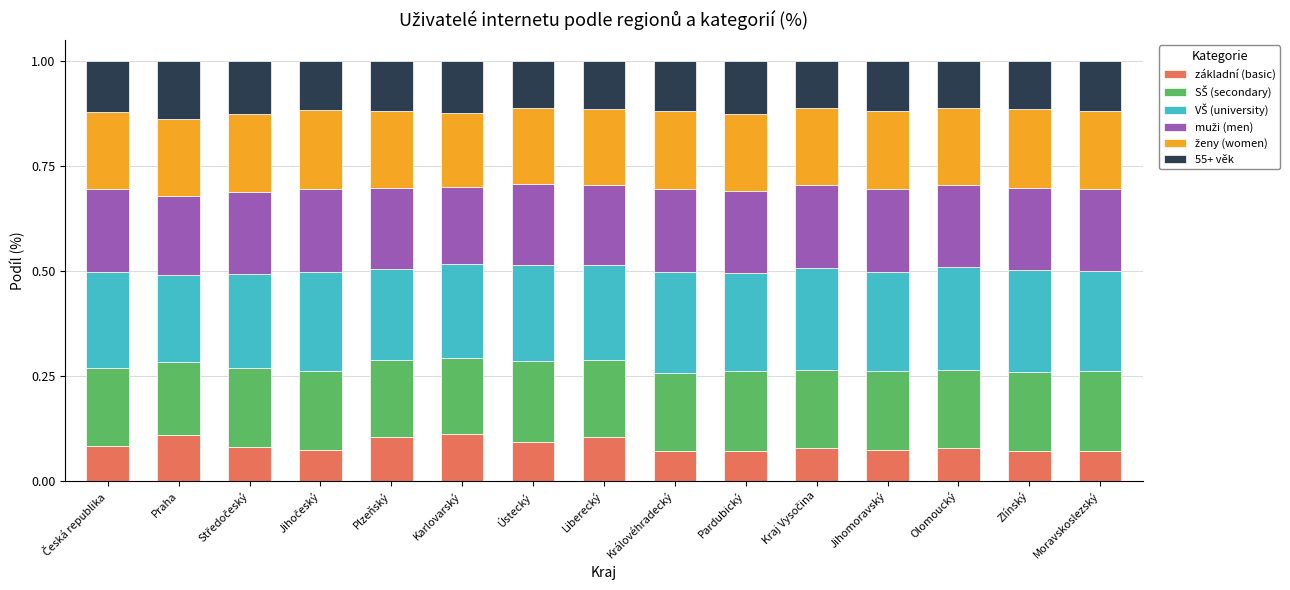

What is the total value across all series at Karlovarský?

1.0